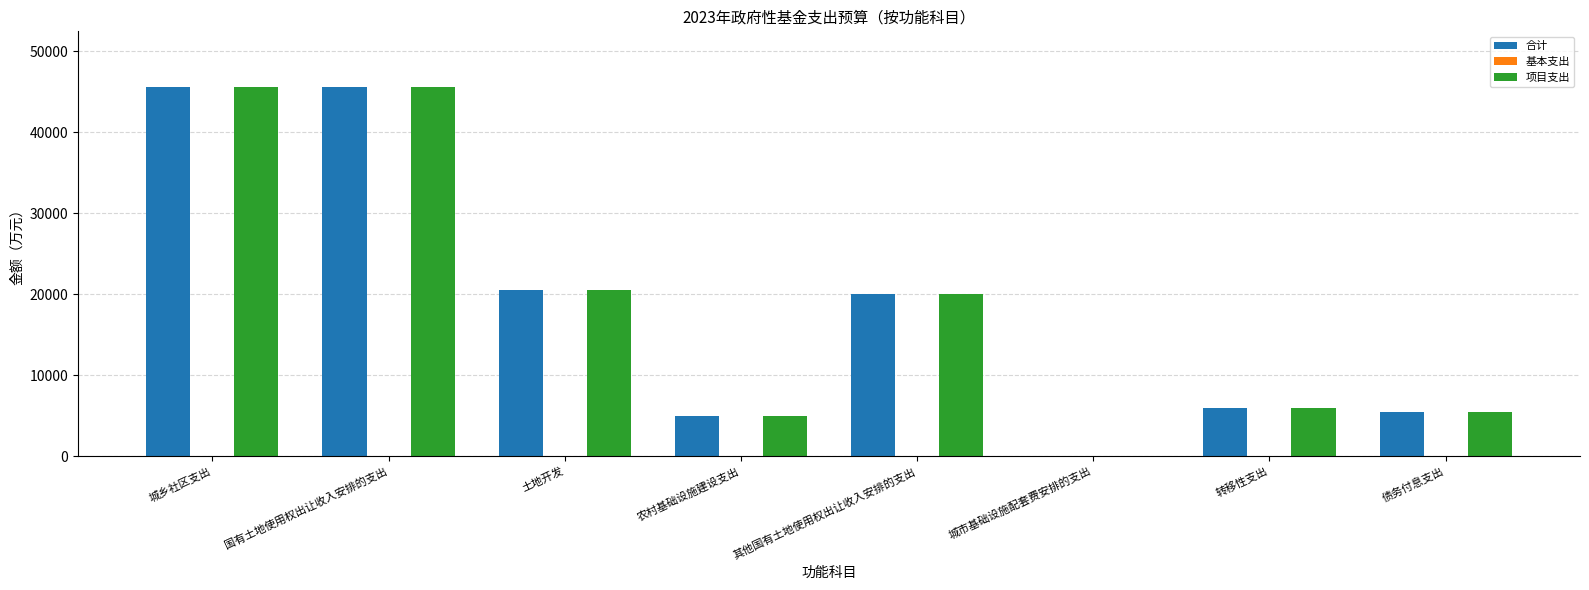

What is the maximum value for 项目支出?

45613